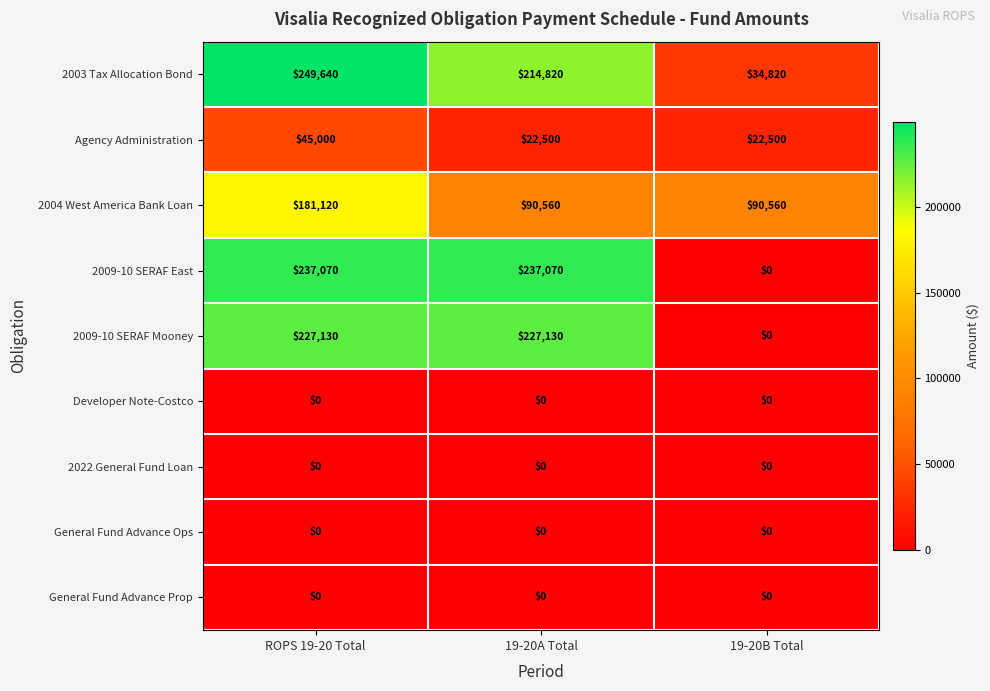

Count the 2004 West America Bank Loan values in the range 90560 to 181120.

3